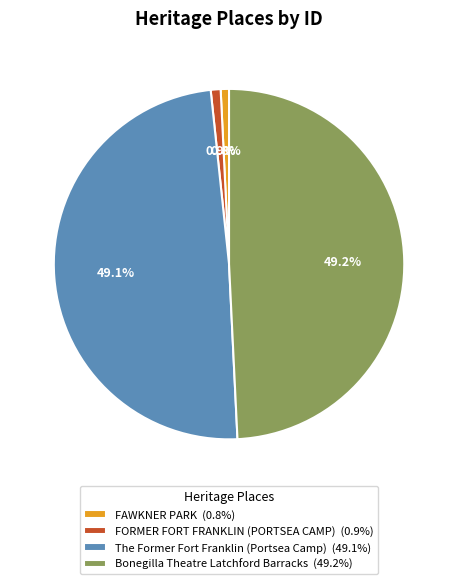

How many segments does this pie chart have?

4